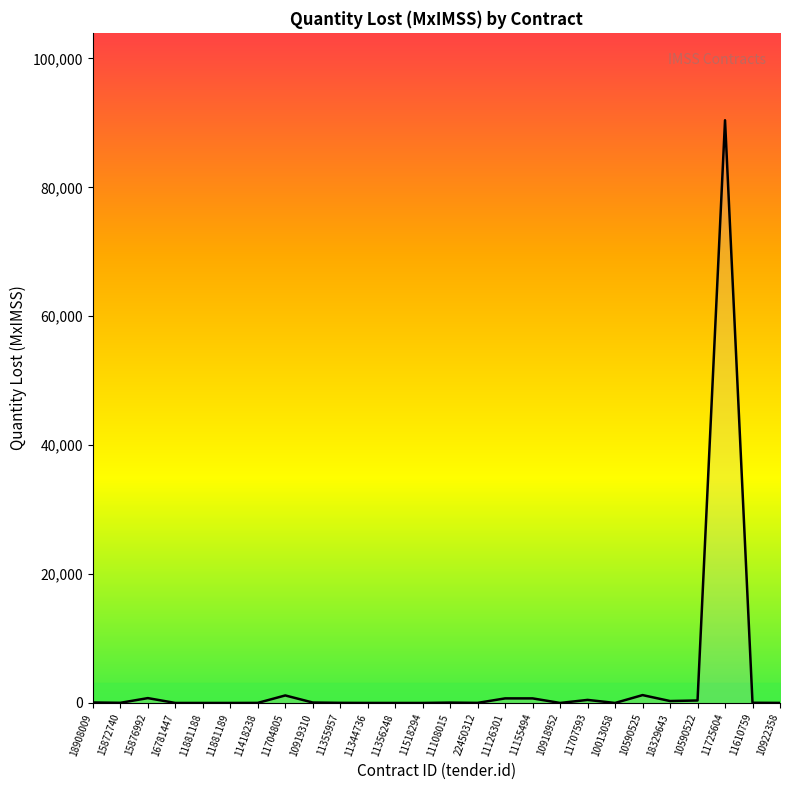

How many lines are shown in the chart?

1